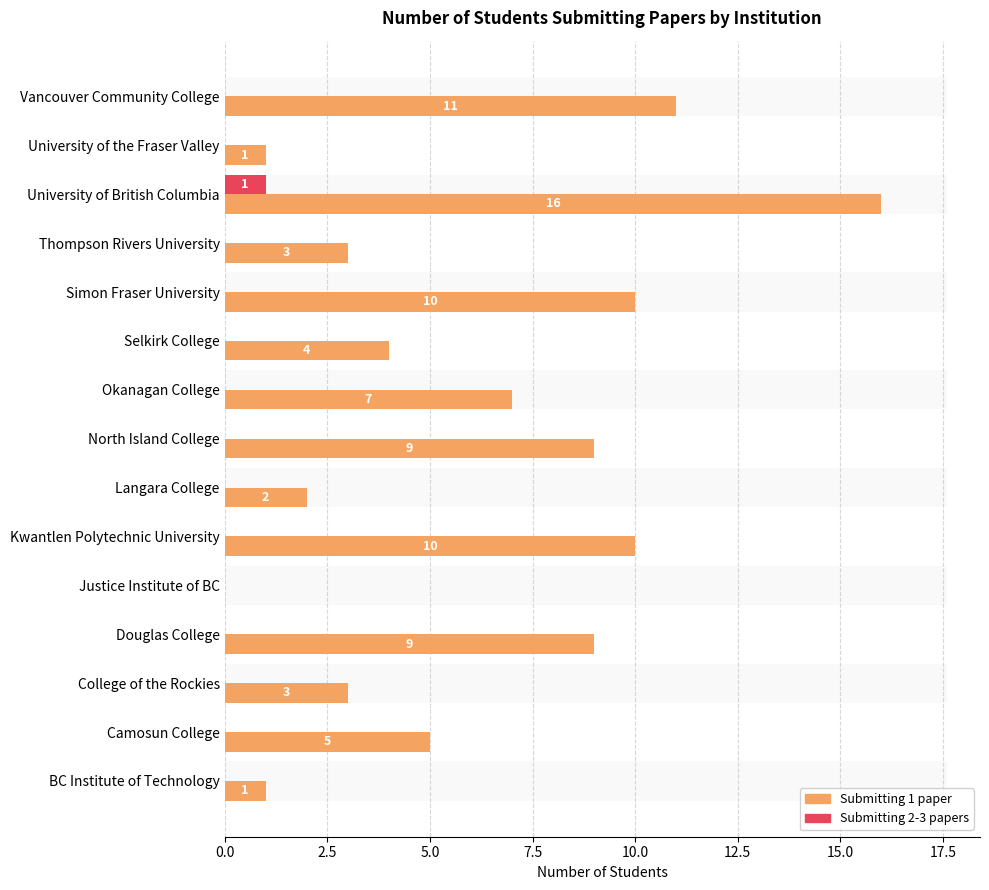

How many series are shown in this chart?

2